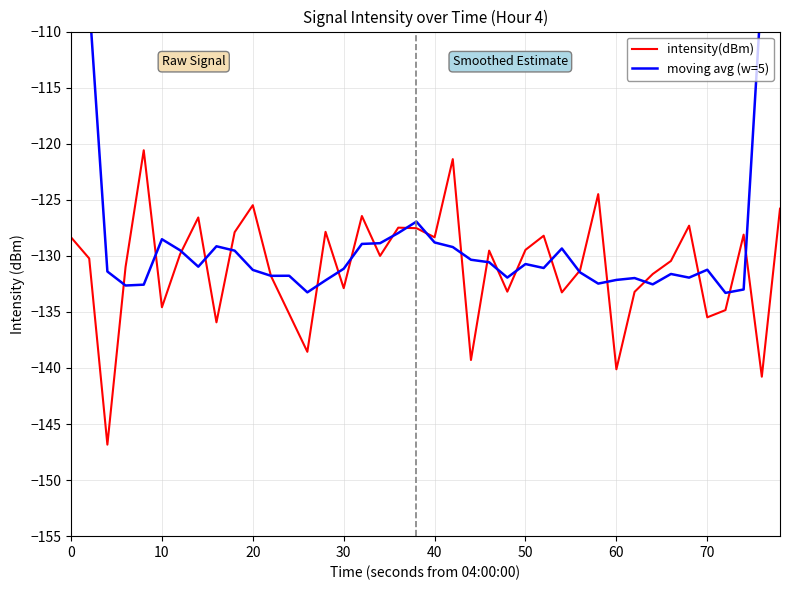

Reading left to right, what are all the values shown in this chart?

intensity(dBm): -128.3	-130.2	-146.8	-131.0	-120.6	-134.6	-129.9	-126.6	-135.9	-127.9	-125.5	-131.8	-135.2	-138.6	-127.9	-132.9	-126.4	-130.0	-127.5	-127.5	-128.3	-121.4	-139.3	-129.5	-133.2	-129.5	-128.2	-133.3	-131.3	-124.5	-140.1	-133.2	-131.6	-130.5	-127.3	-135.5	-134.8	-128.1	-140.8	-125.8
moving avg (w=5): -81.1	-107.3	-131.4	-132.6	-132.6	-128.5	-129.5	-131.0	-129.1	-129.5	-131.3	-131.8	-131.8	-133.3	-132.2	-131.2	-128.9	-128.9	-128.0	-127.0	-128.8	-129.2	-130.3	-130.6	-131.9	-130.7	-131.1	-129.3	-131.5	-132.5	-132.2	-132.0	-132.5	-131.6	-131.9	-131.2	-133.3	-133.0	-105.9	-78.9